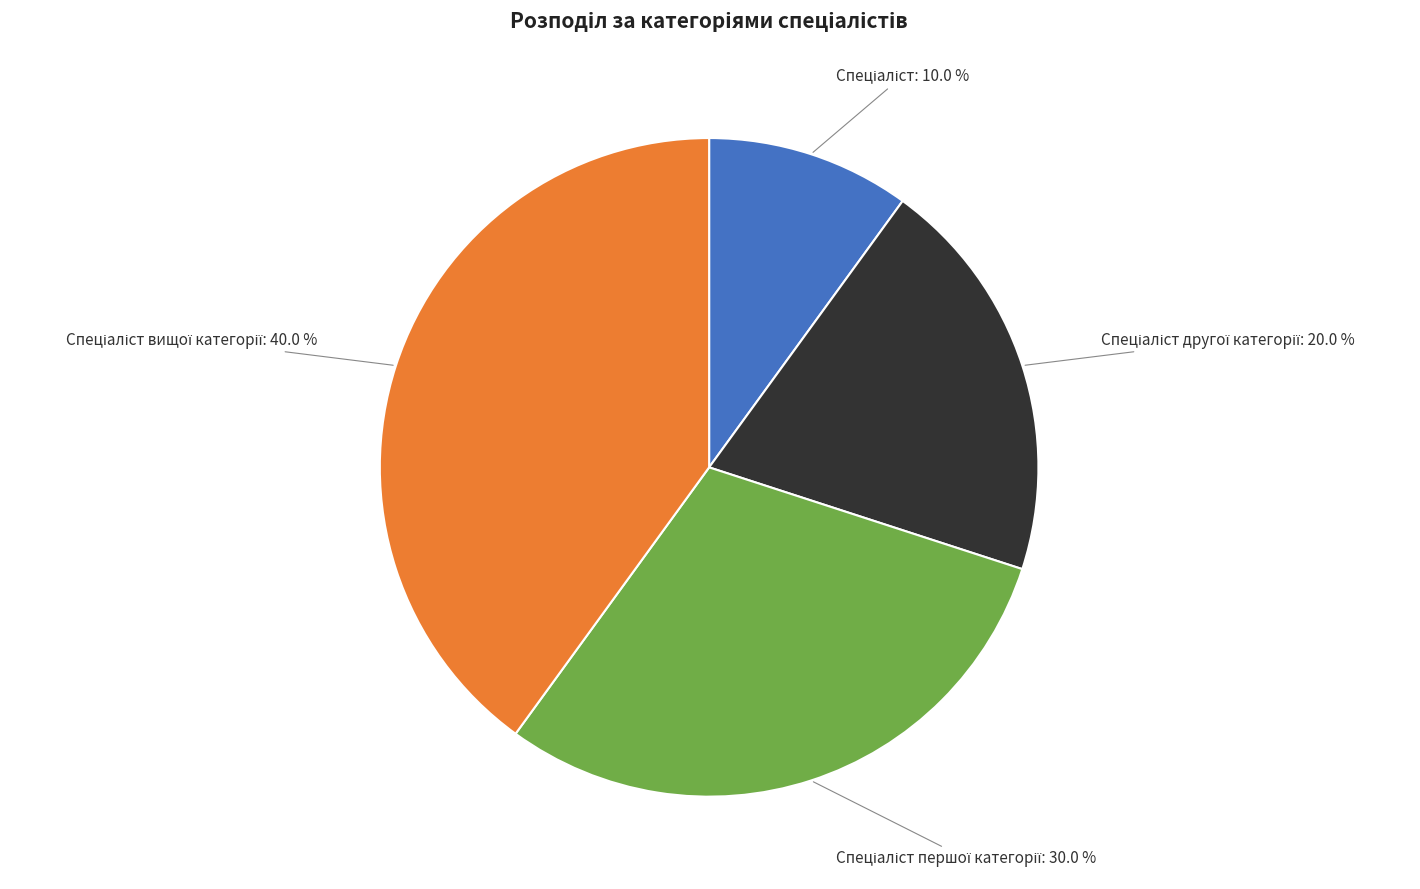

Count the number of slices in the pie.

4